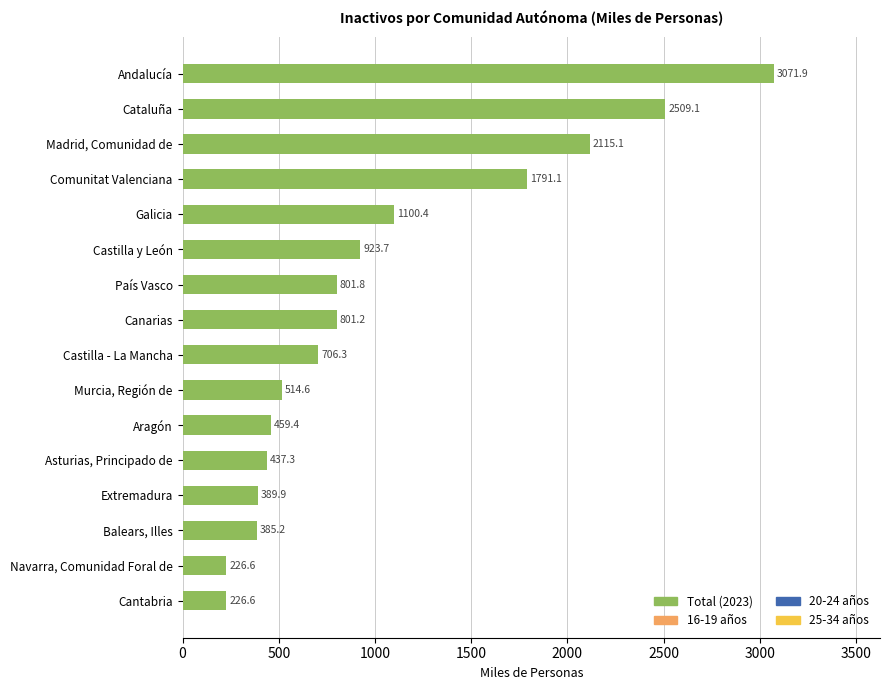

Where is the data nearest to the value 1649?

Comunitat Valenciana